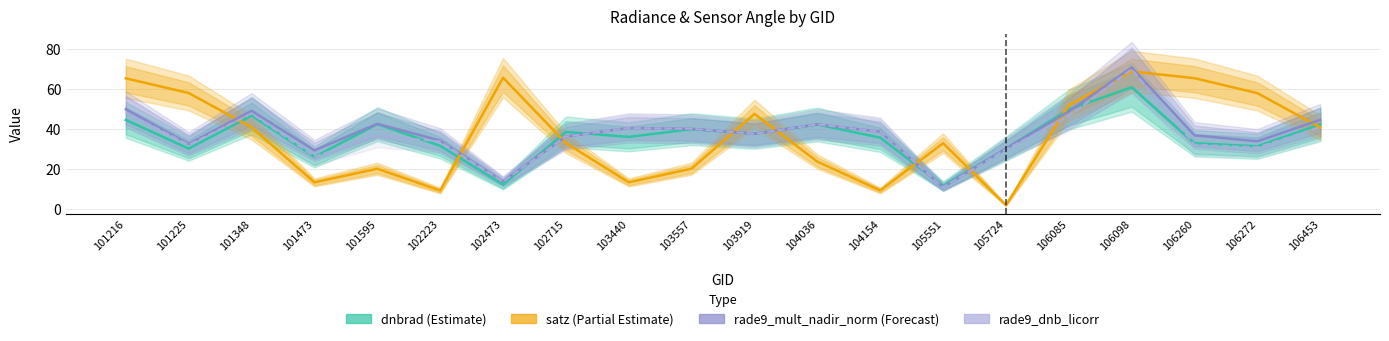

Which series has the largest total across all categories?

rade9_mult_nadir_norm (Forecast)